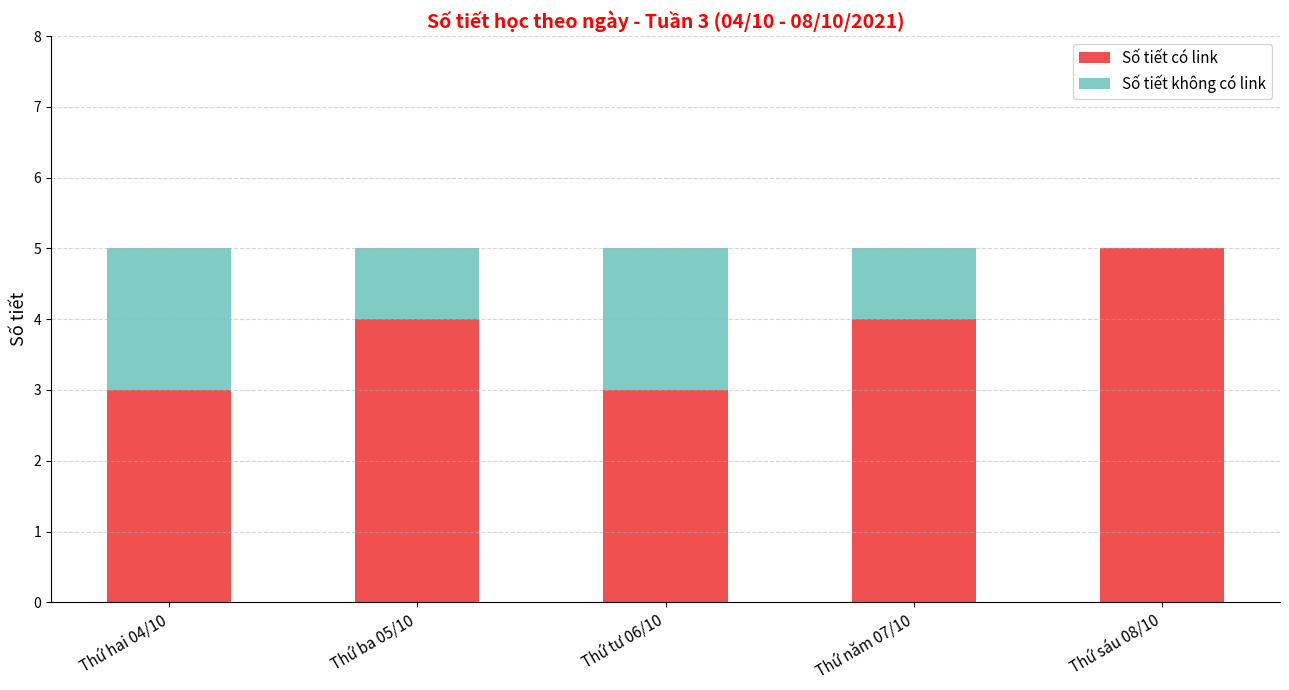

What is the total value across all series at Thứ tư 06/10?

5